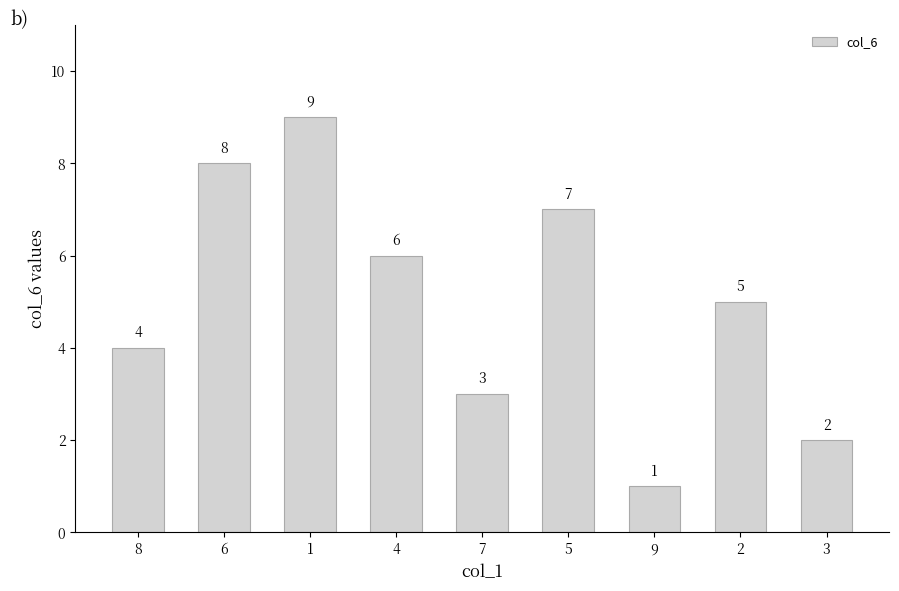

At which category does the chart reach its minimum across all series?

9